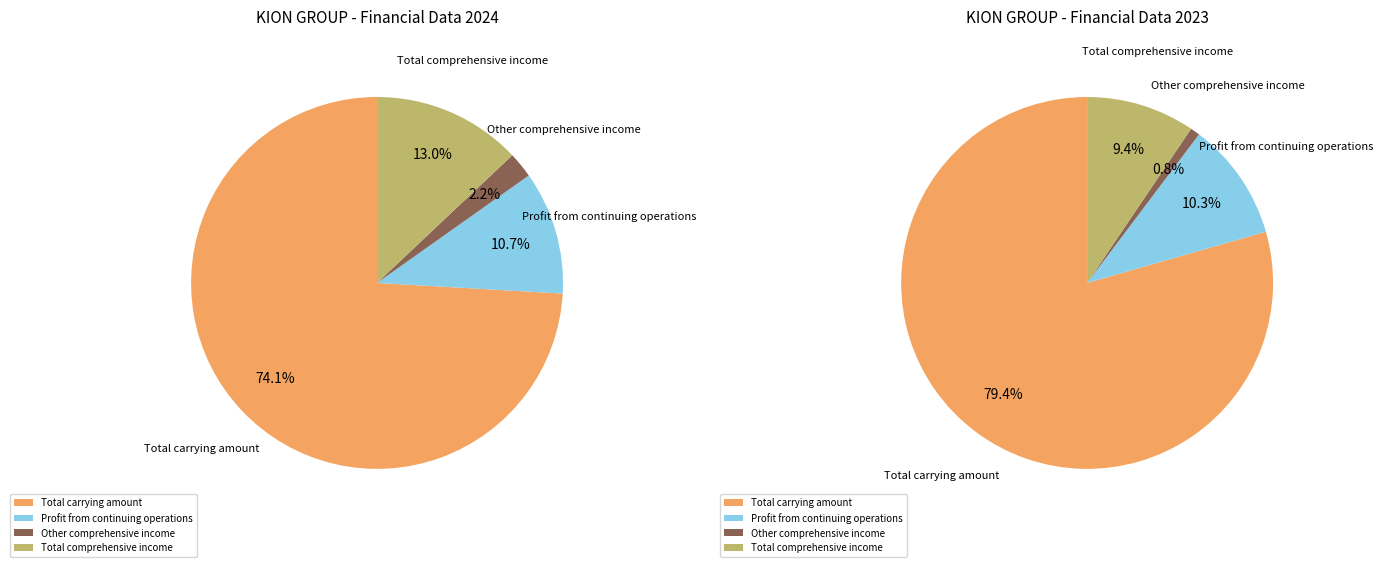

To the nearest percent, what is the average slice percentage?

25%